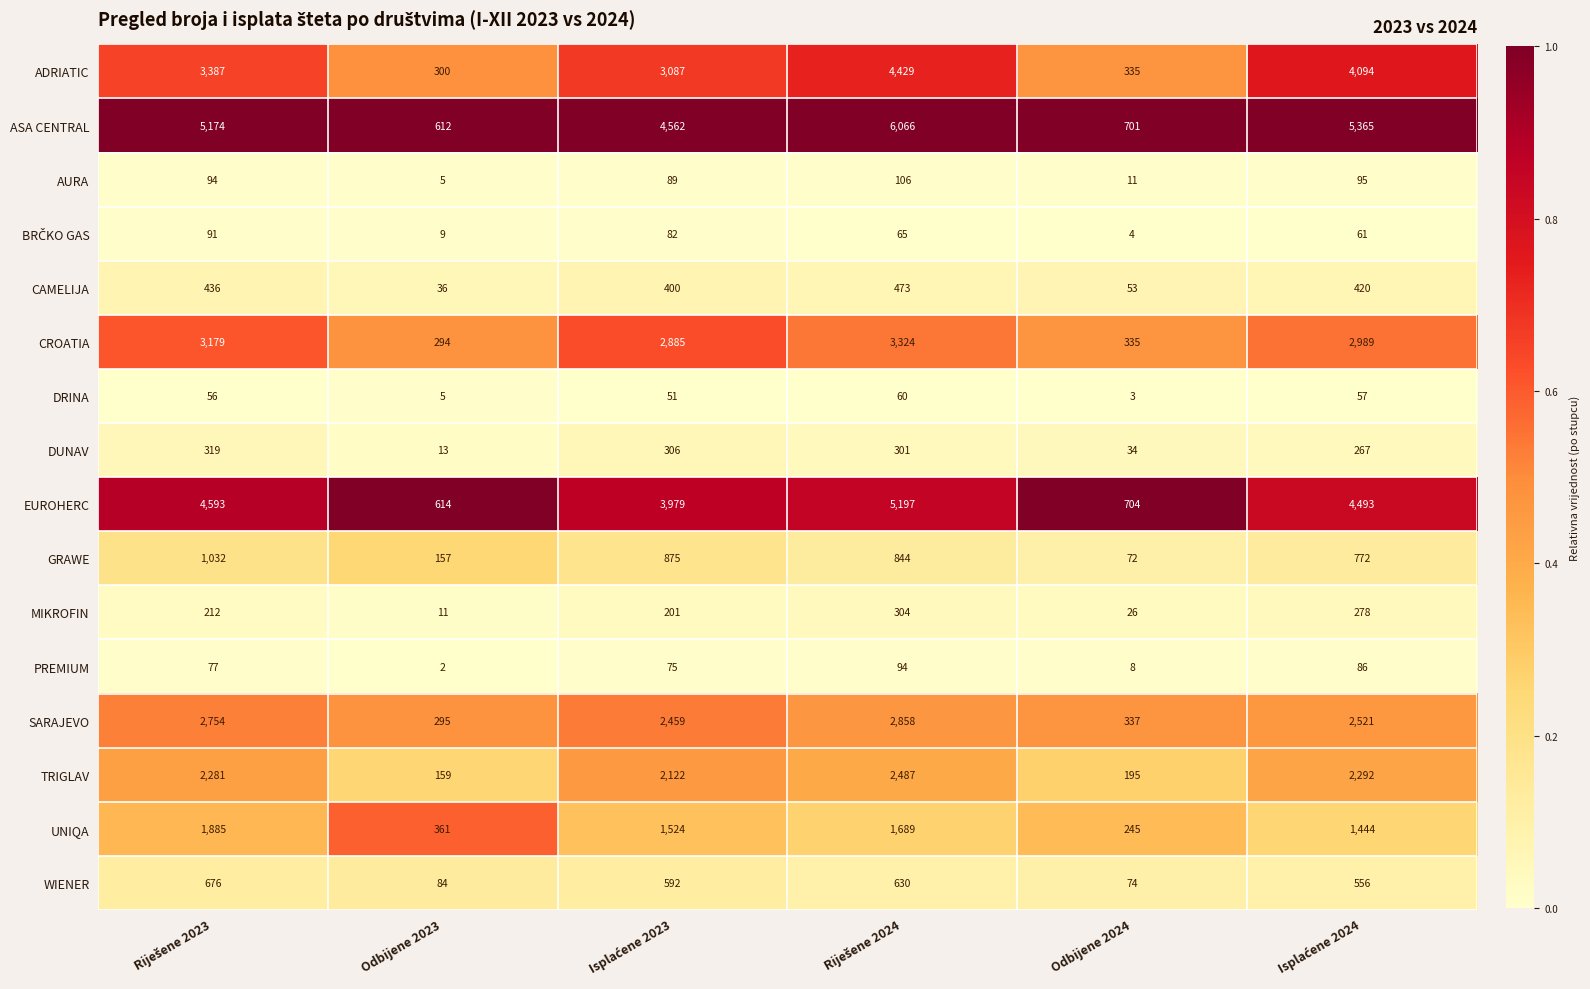

What is the maximum value shown in the chart?

6066